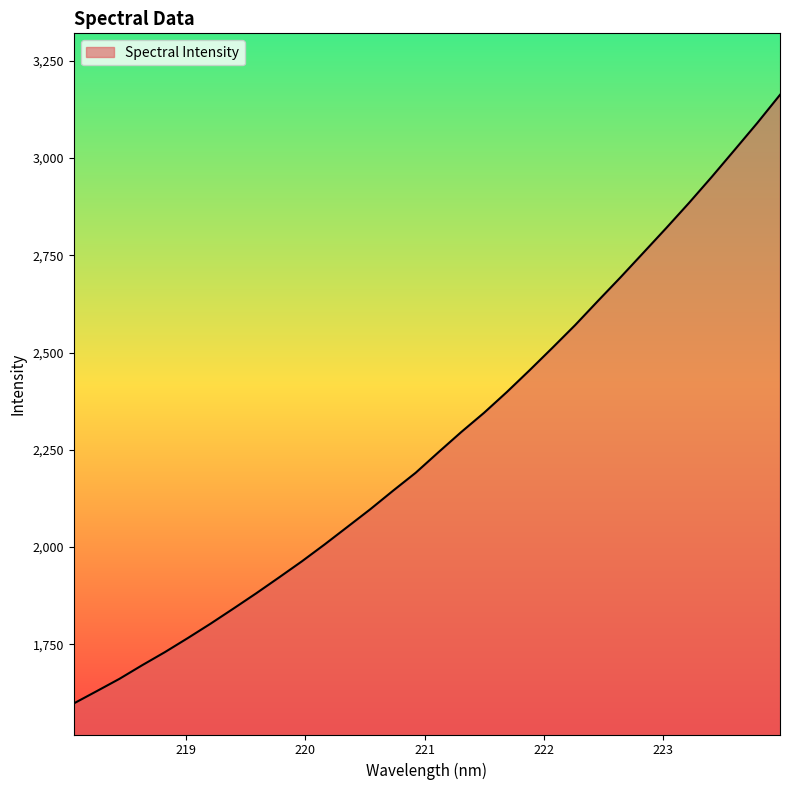

What is the greatest value displayed?

3162.7